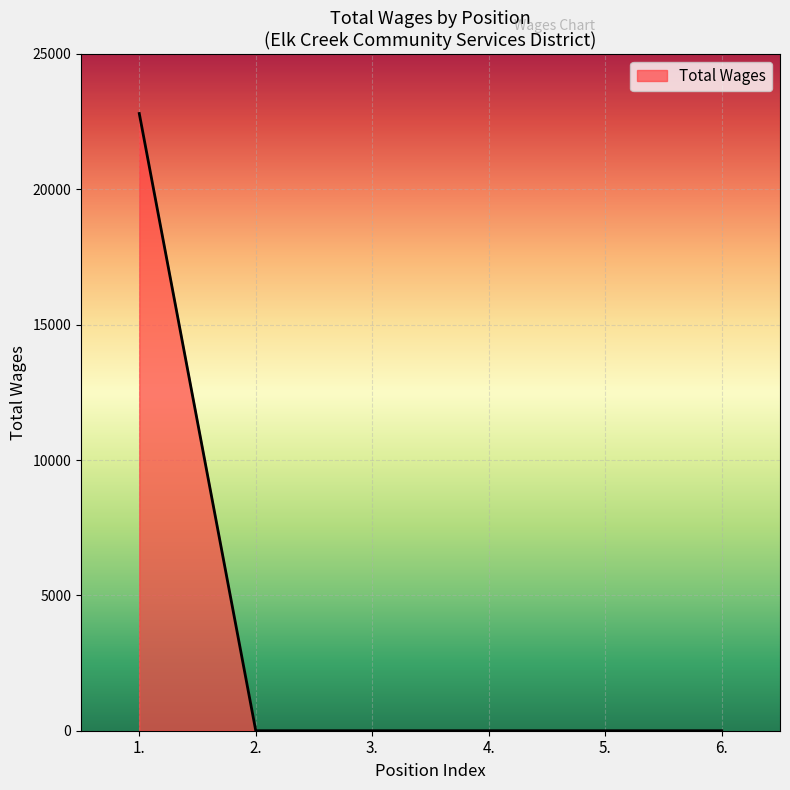

Reading right to left, transcribe all the data shown in this chart.

6.=0	5.=0	4.=0	3.=0	2.=0	1.=22800